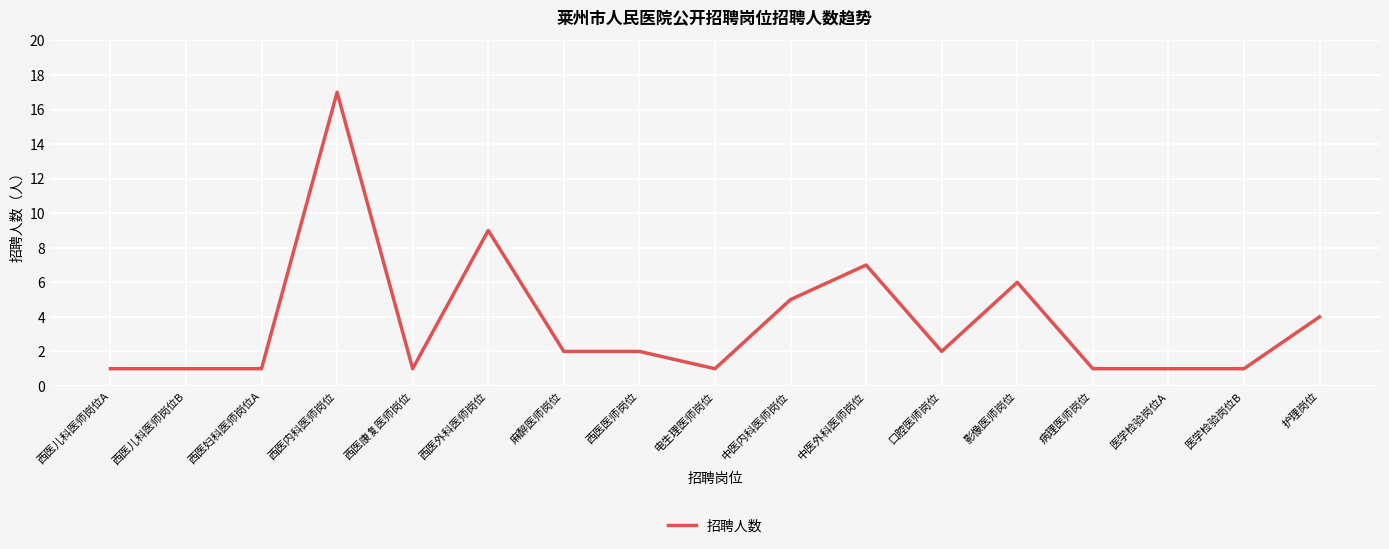

What is the sum of the values at 中医外科医师岗位 and 西医内科医师岗位?

24